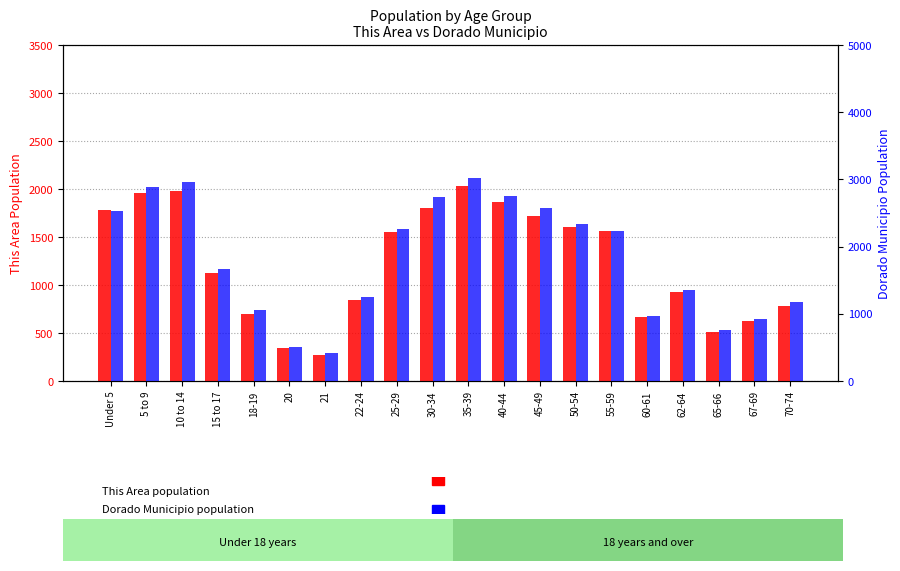

List the series in order of their overall mean, lowest first.

This Area, Dorado Municipio